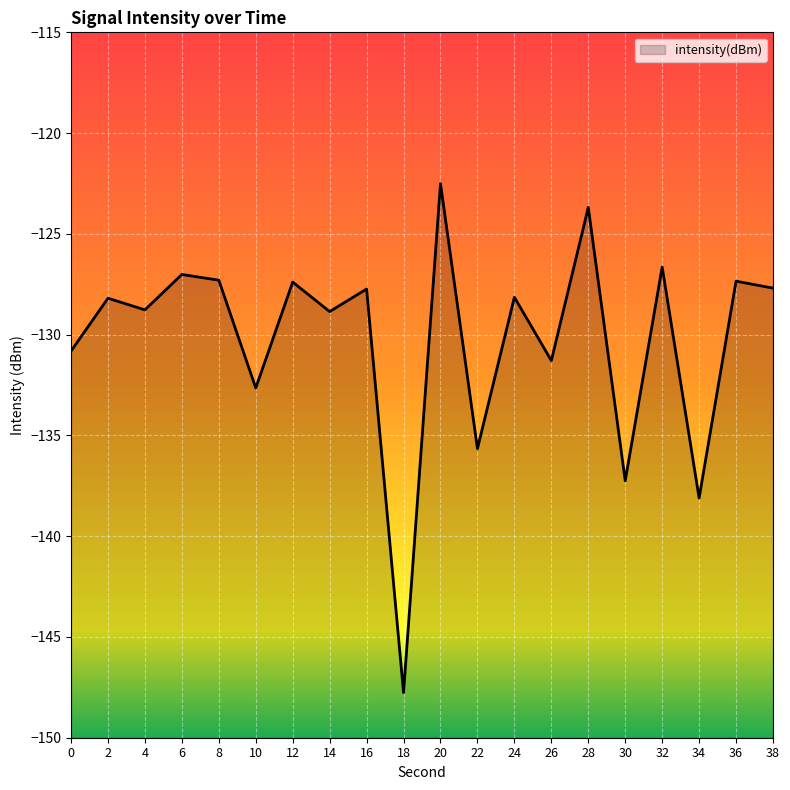

How many values are below -128?

11